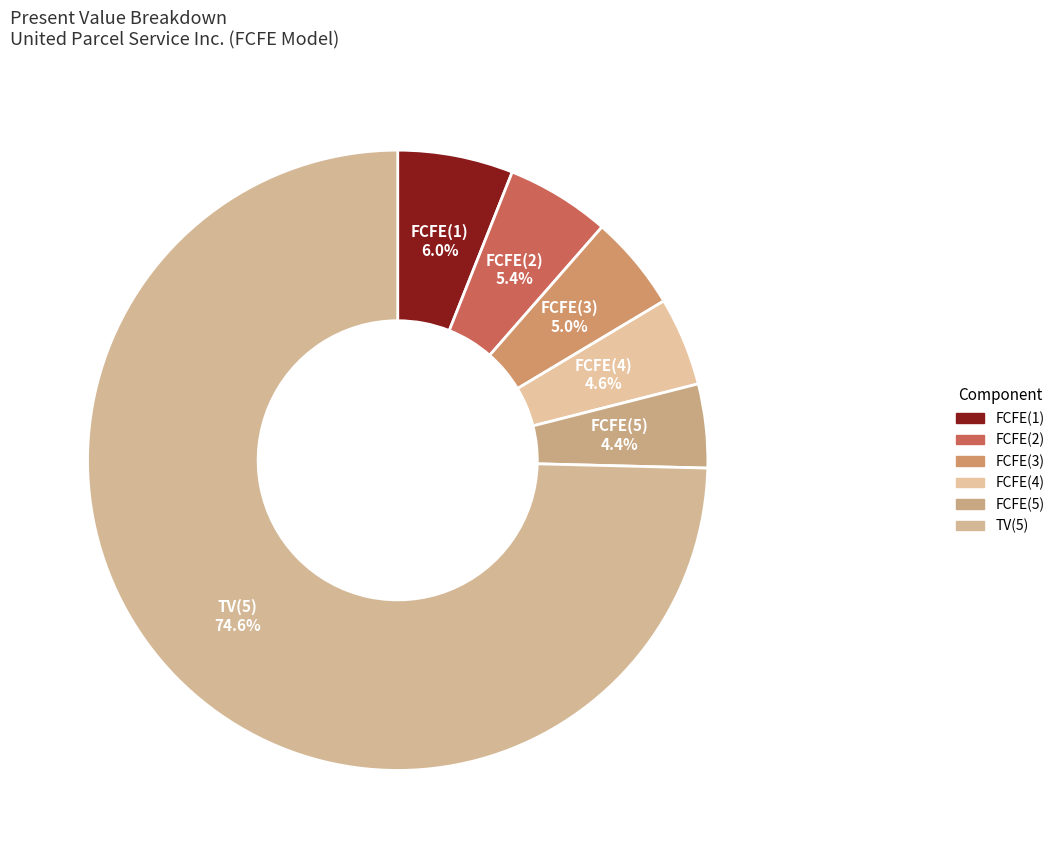

What portion of the pie excludes TV(5)?

25.4%